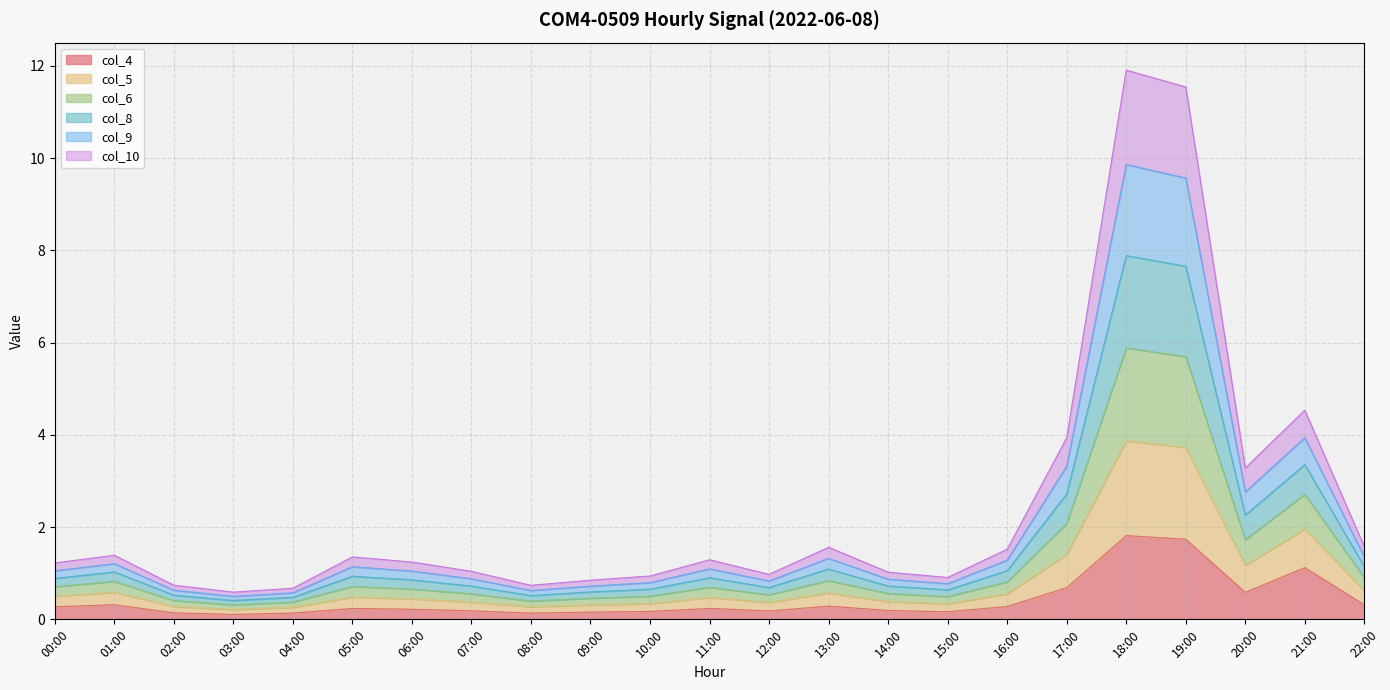

At which category does the chart reach its peak across all series?

18:00